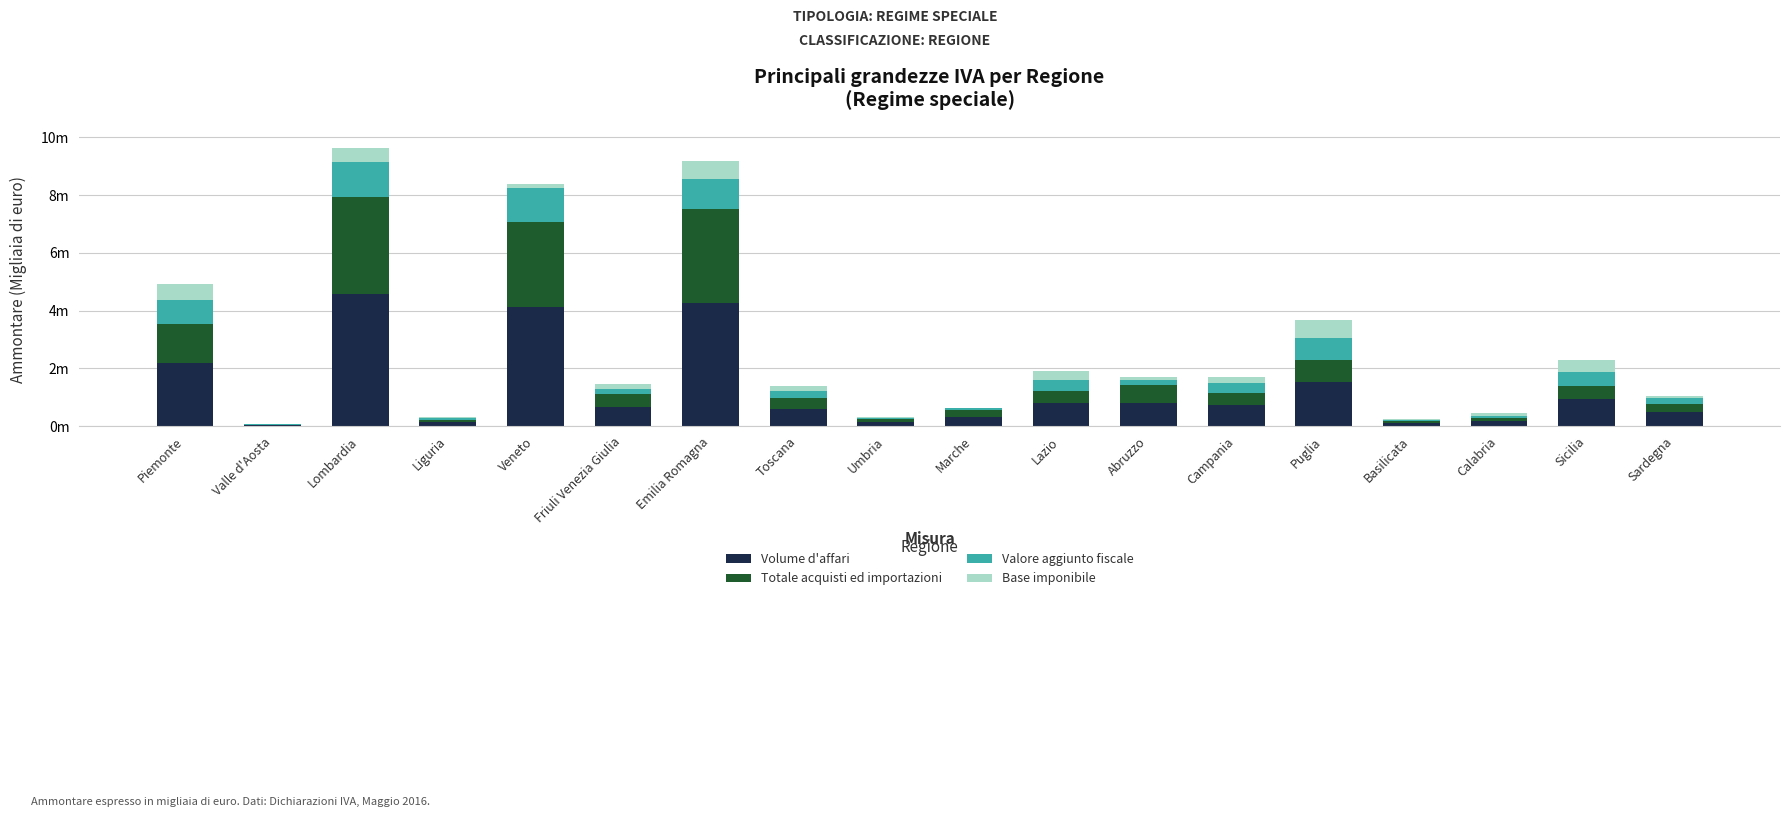

What are all the series names shown in the legend?

Volume d'affari, Totale acquisti ed importazioni, Valore aggiunto fiscale, Base imponibile